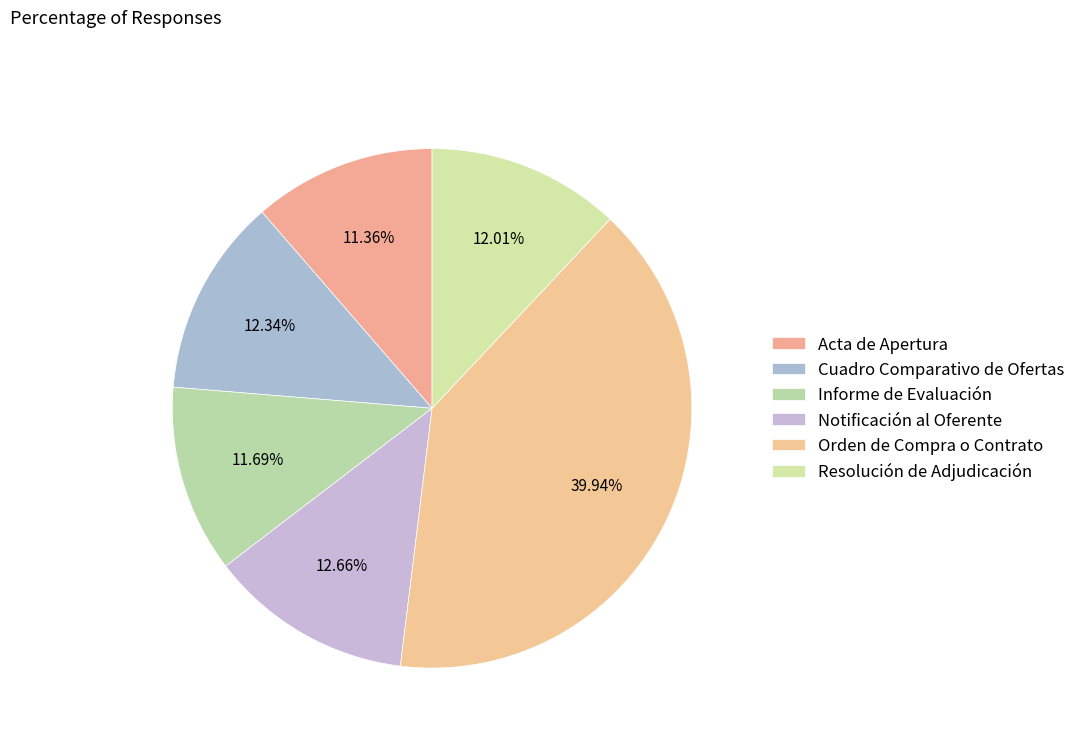

What is the largest slice in the pie chart?

Orden de Compra o Contrato